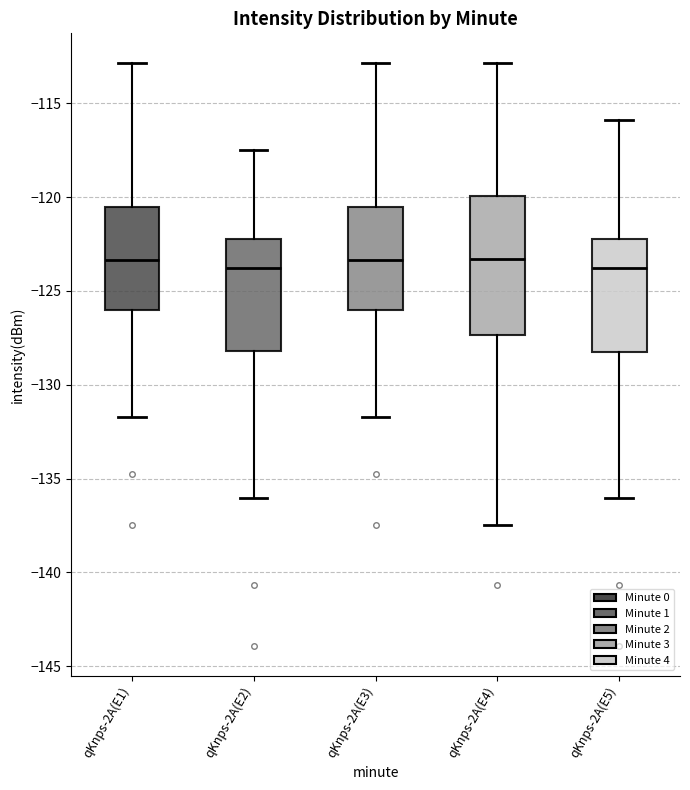

Reading left to right, read every box against the y-axis: the position of its median line, the range the box covers, and the ends of its whiskers. The values are not printed on the chart, so give them approximately, as read against the axis.

qKnps-2A(E1): median -123.5, box -126.0 to -120.5, whiskers -131.5 to -113.0
qKnps-2A(E2): median -124.0, box -128.0 to -122.0, whiskers -136.0 to -117.5
qKnps-2A(E3): median -123.5, box -126.0 to -120.5, whiskers -131.5 to -113.0
qKnps-2A(E4): median -123.5, box -127.5 to -120.0, whiskers -137.5 to -113.0
qKnps-2A(E5): median -124.0, box -128.0 to -122.0, whiskers -136.0 to -116.0